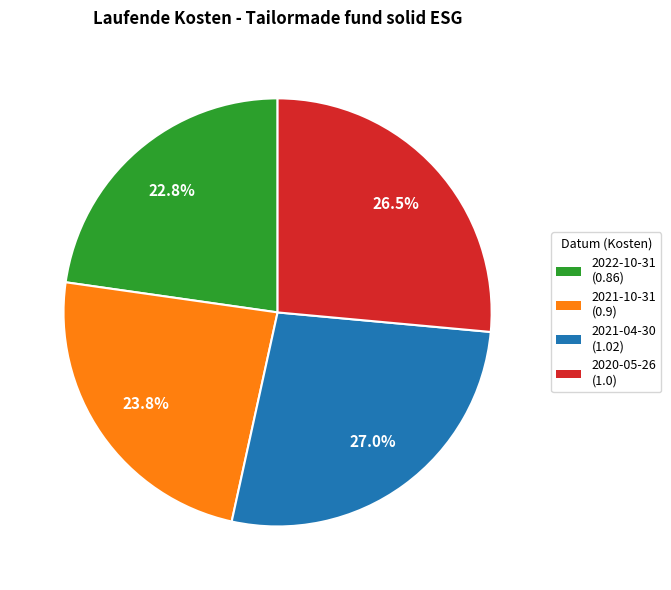

How many segments does this pie chart have?

4